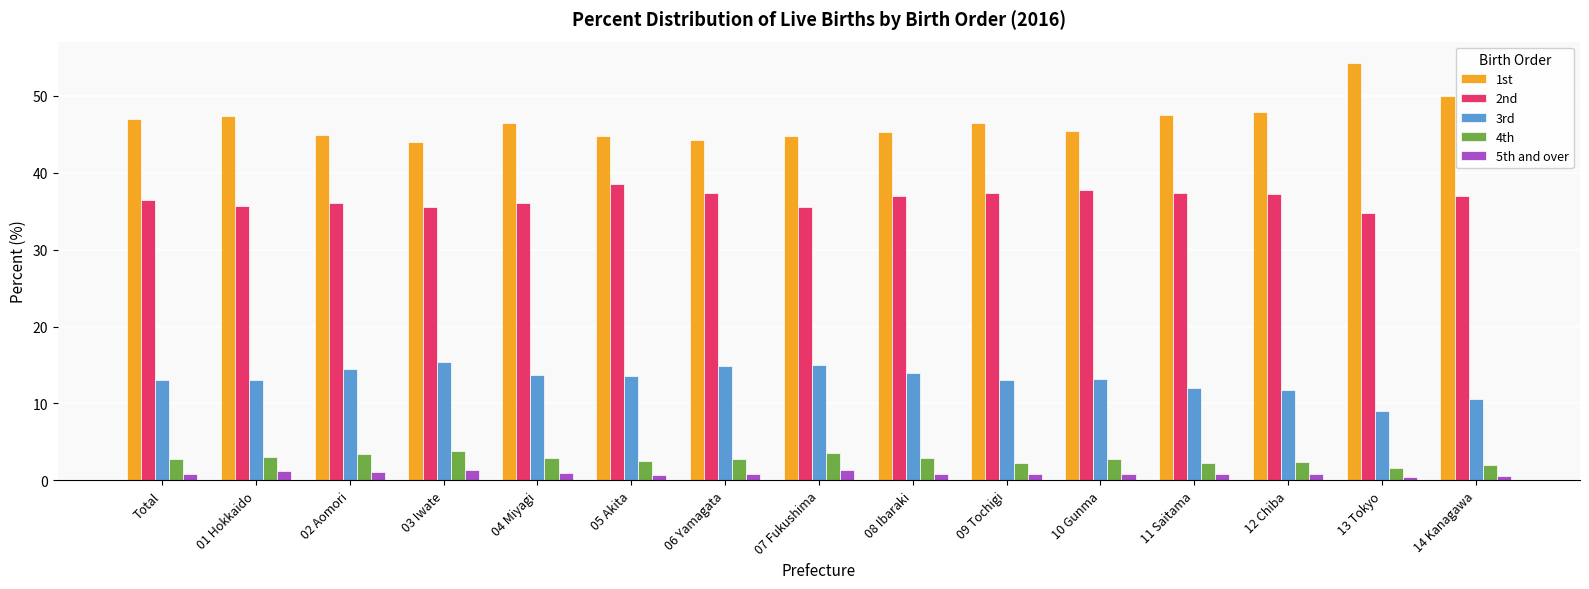

The 2nd series shows 50.5 at 08 Ibaraki. True or false?

False